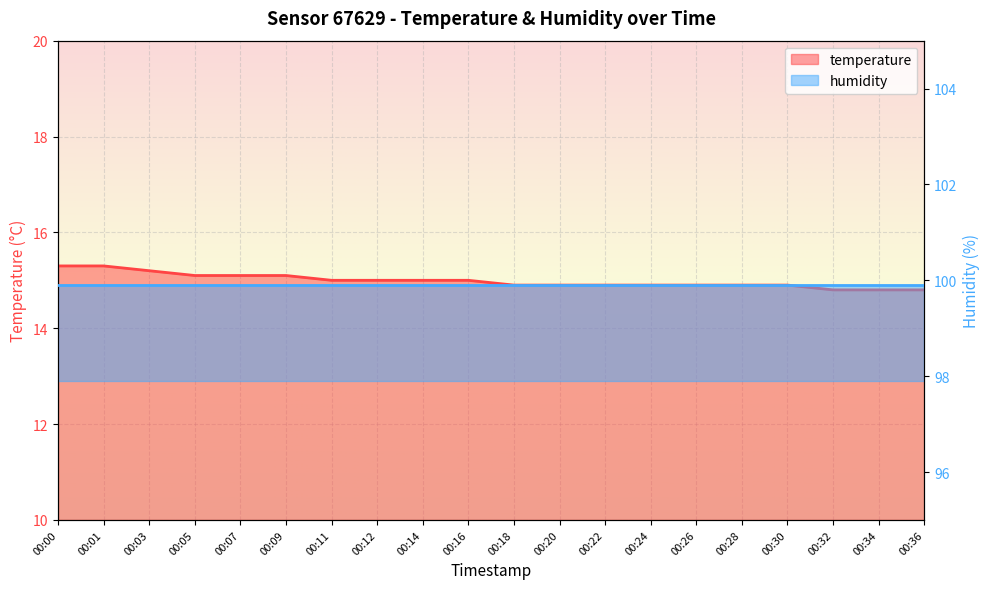

Reading left to right, list all the values displayed in this chart.

15.3	15.3	15.2	15.1	15.1	15.1	15.0	15.0	15.0	15.0	14.9	14.9	14.9	14.9	14.9	14.9	14.9	14.8	14.8	14.8